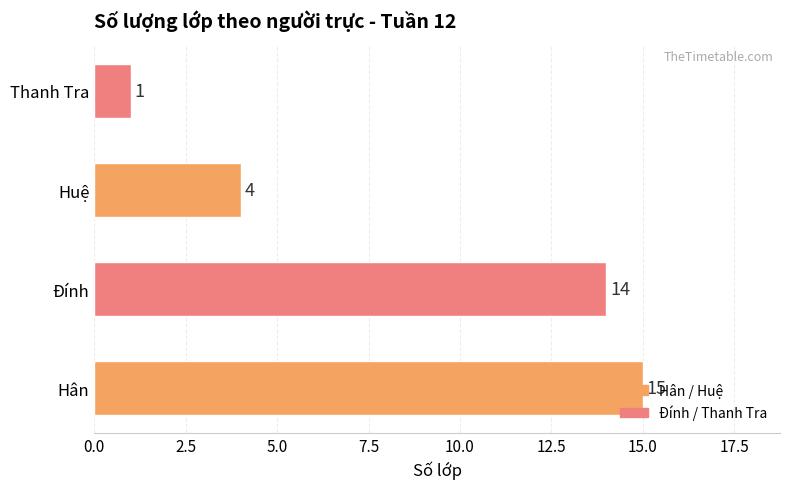

Where is the data nearest to the value 8?

Huệ